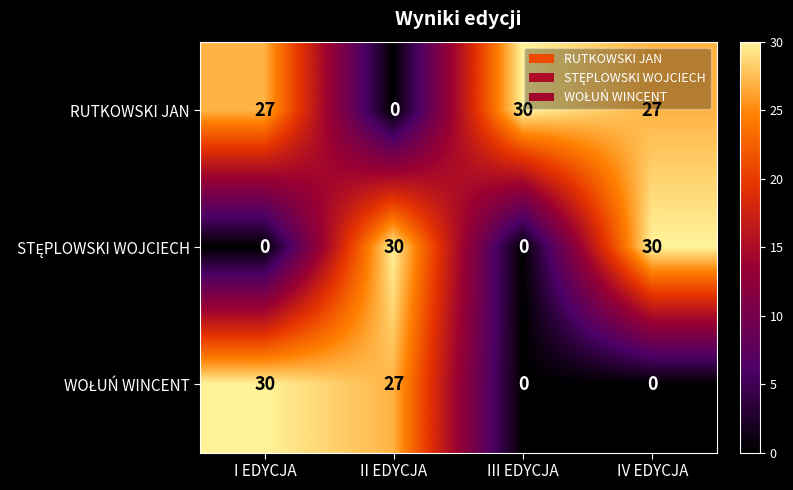

Is it true that RUTKOWSKI JAN equals 11 at III EDYCJA?

False